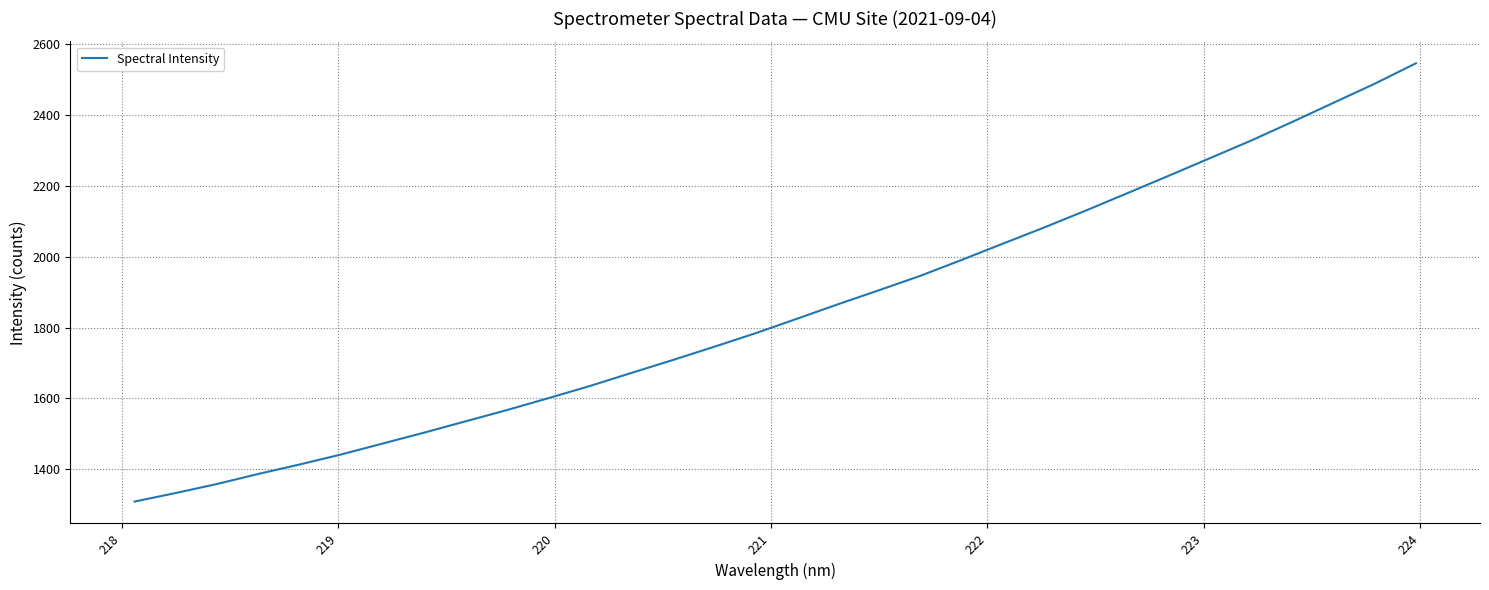

What is the difference between the maximum and minimum values?

1236.2